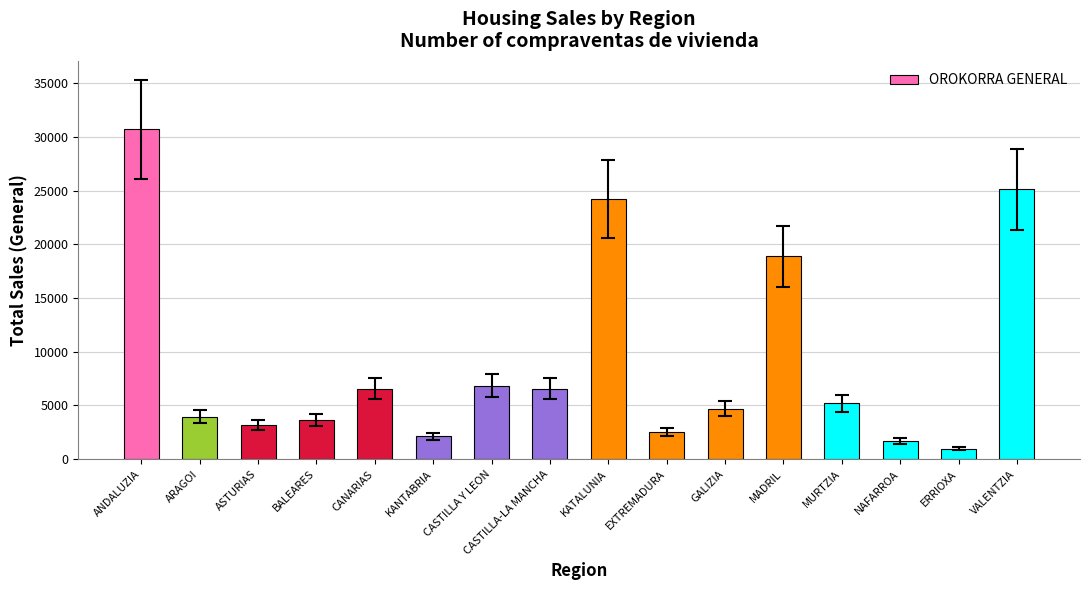

At which label is the value closest to 15832?

MADRIL